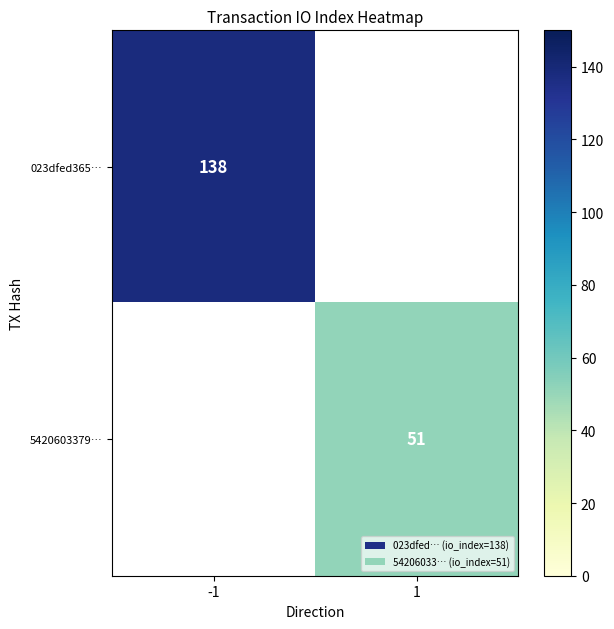

Is it true that 023dfed365… equals 138 at -1?

True